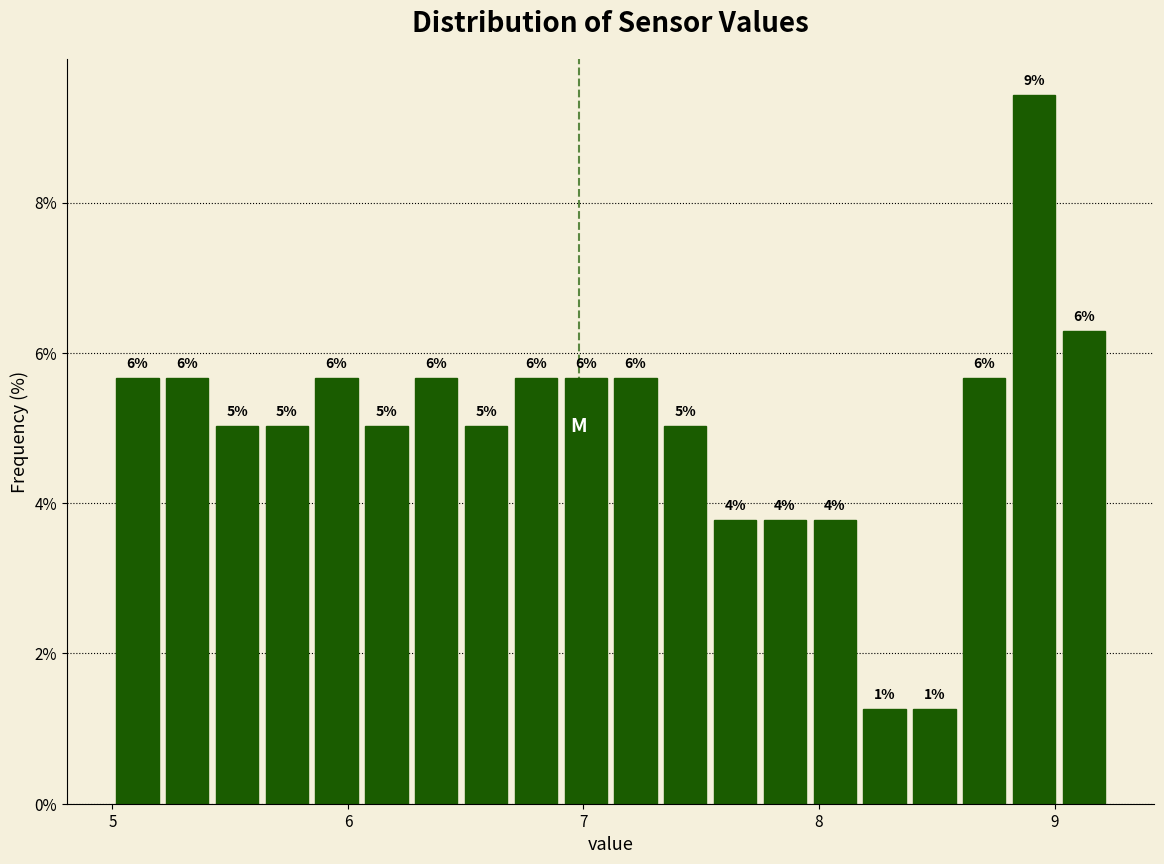

Around what value on the x-axis is the tallest bar? Give the approximate position of its centre, as read against the axis.

8.9